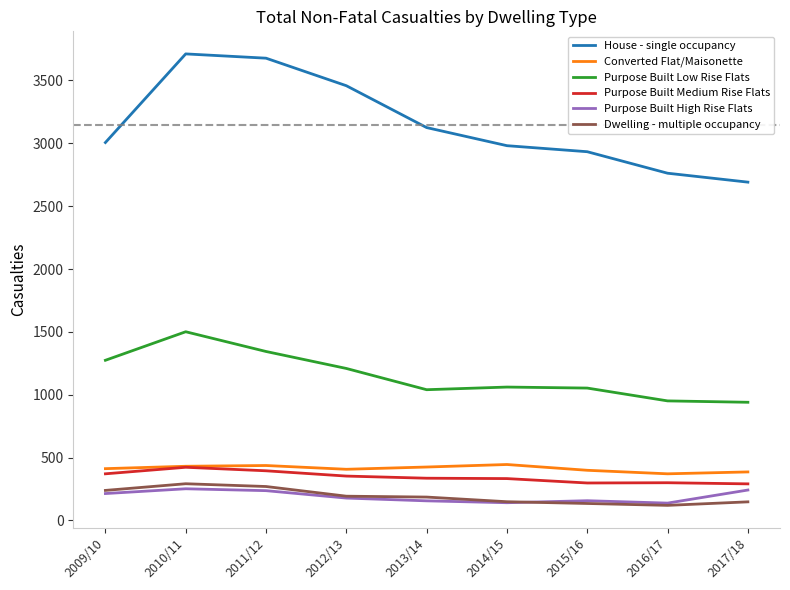

Where is House - single occupancy nearest to the value 3201?

2013/14